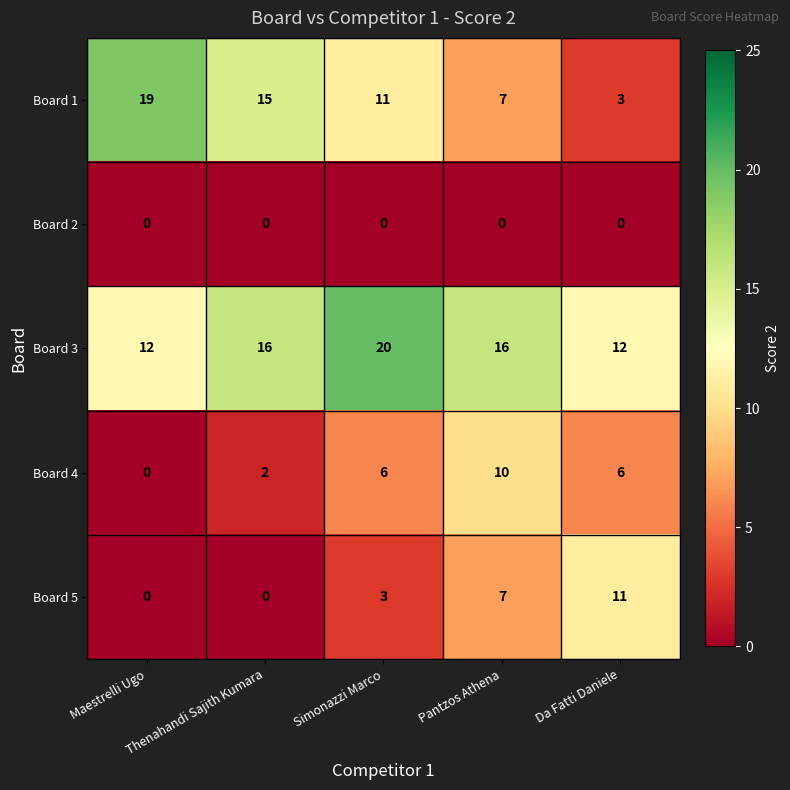

Which series changed the most between Maestrelli Ugo and Da Fatti Daniele?

Board 1